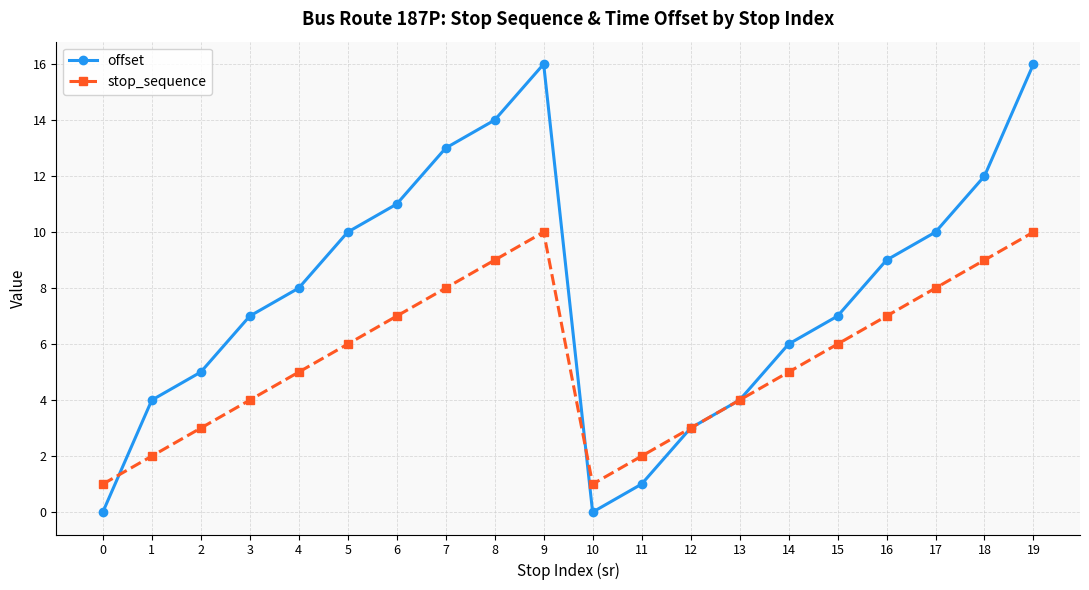

Where is the first local maximum for stop_sequence?

9